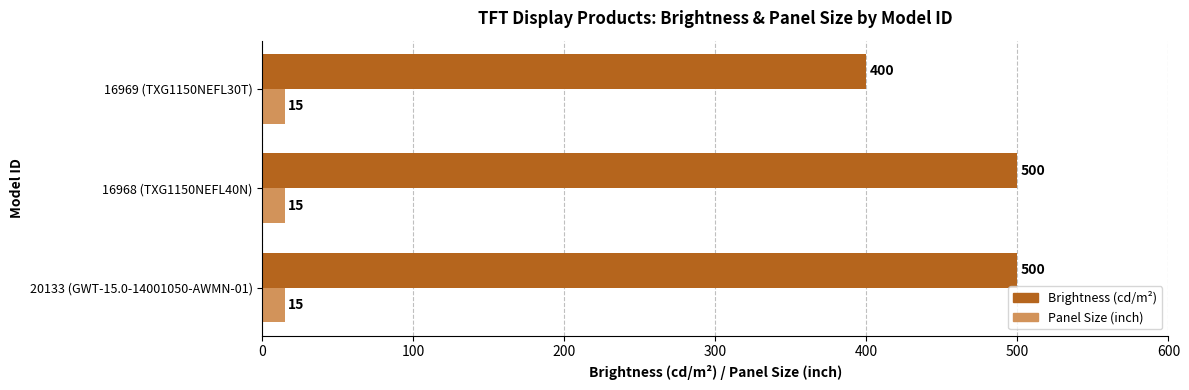

Which series has the largest total across all categories?

Brightness (cd/m²)